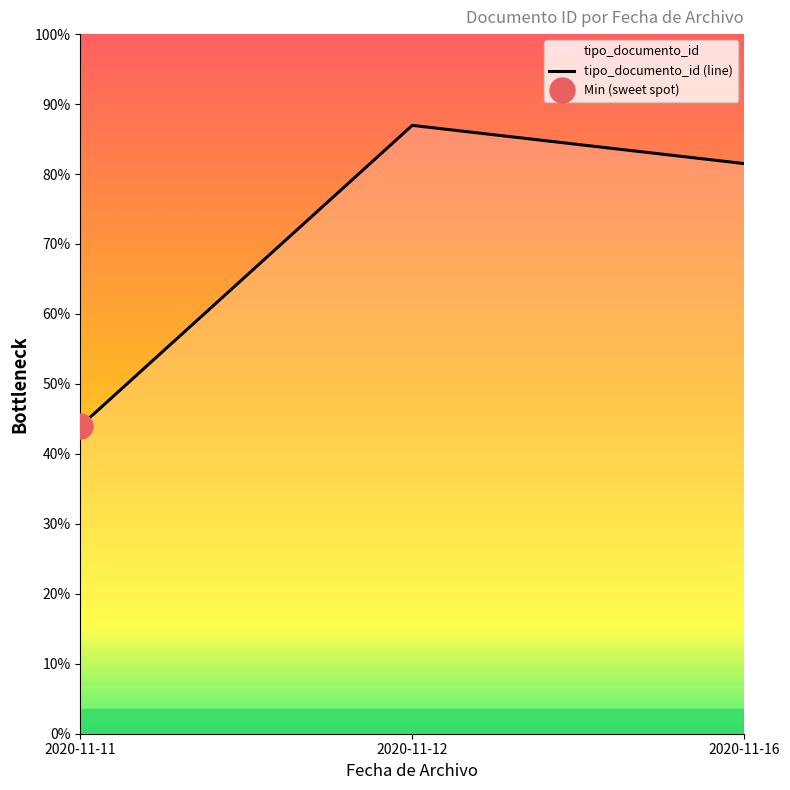

Does the chart display data point markers on the line(s)?

No